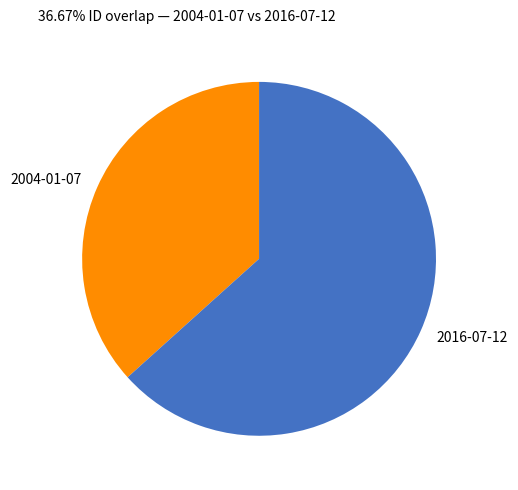

Which slice is the smallest?

2004-01-07